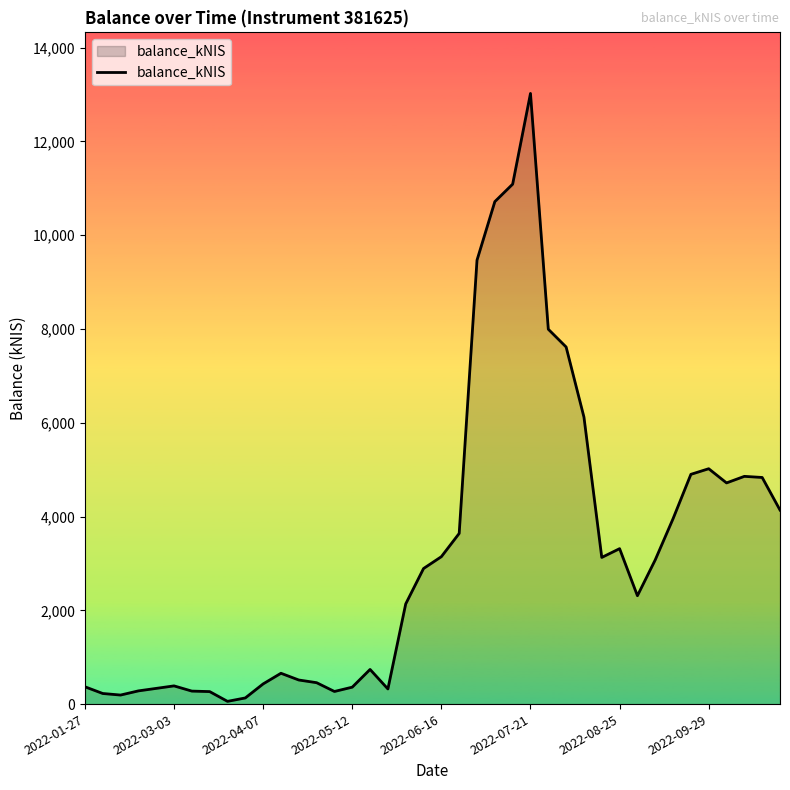

What is the greatest value displayed?

13021.9